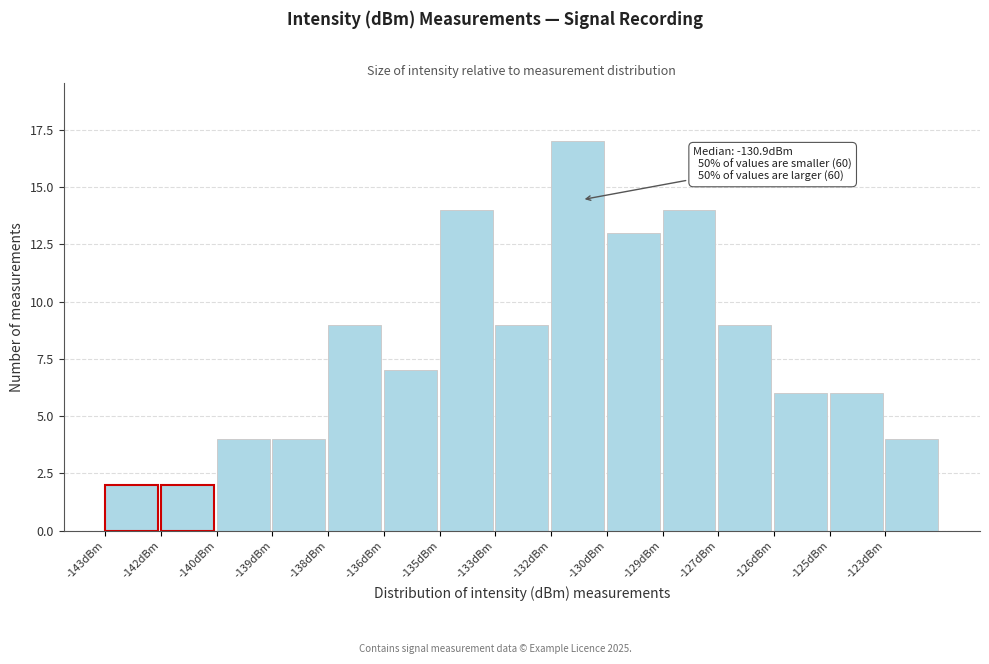

Reading left to right, list all the values displayed in this chart.

2	2	4	4	9	7	14	9	17	13	14	9	6	6	4